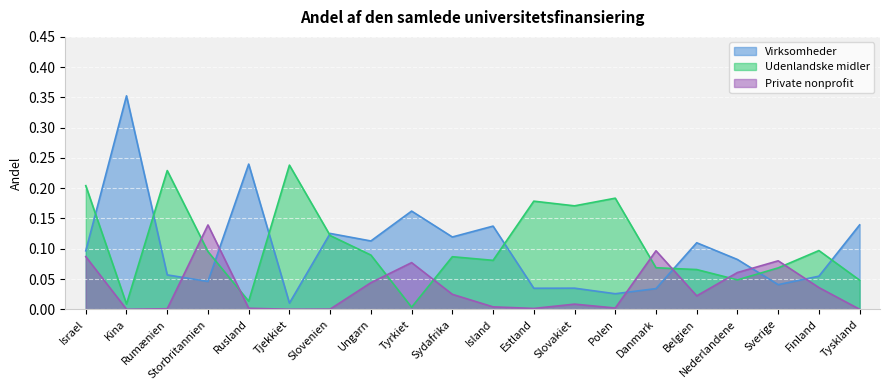

How many lines are shown in the chart?

3